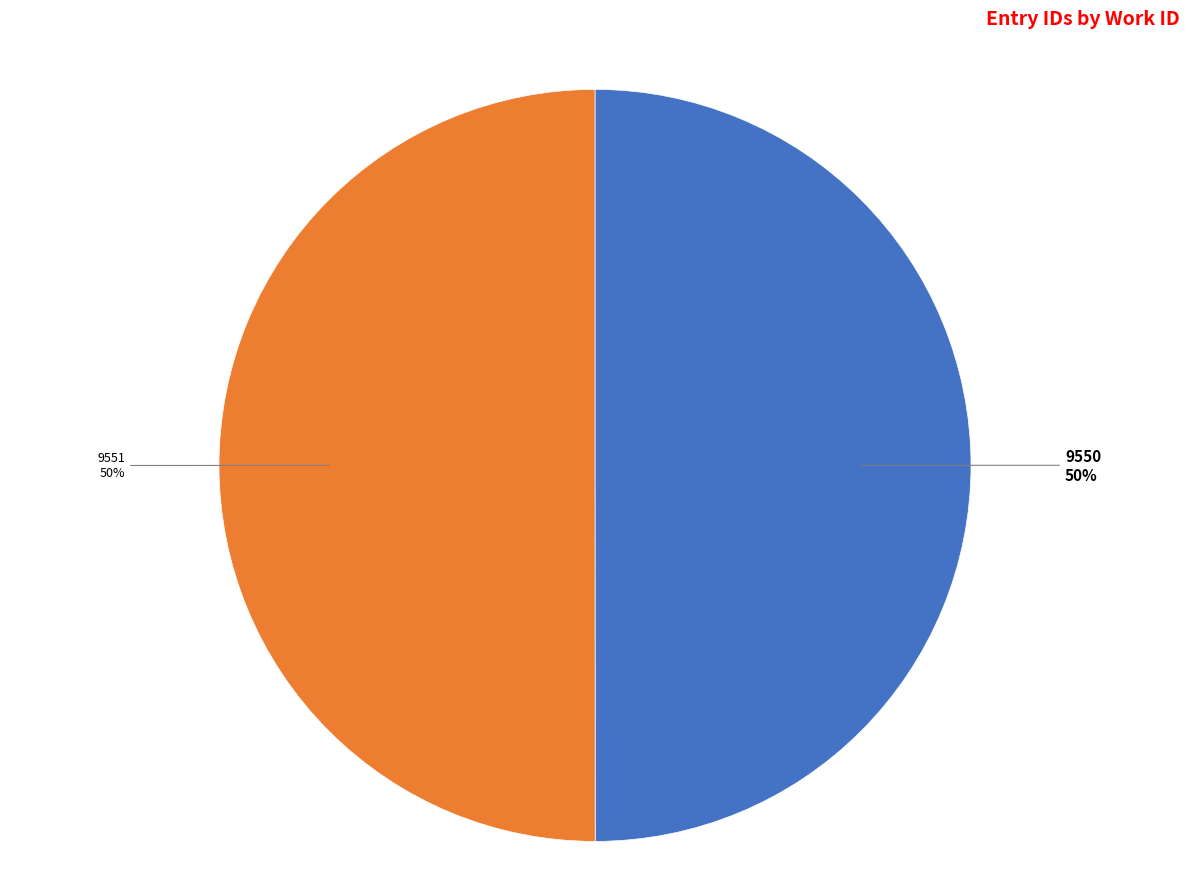

Count the number of slices in the pie.

2